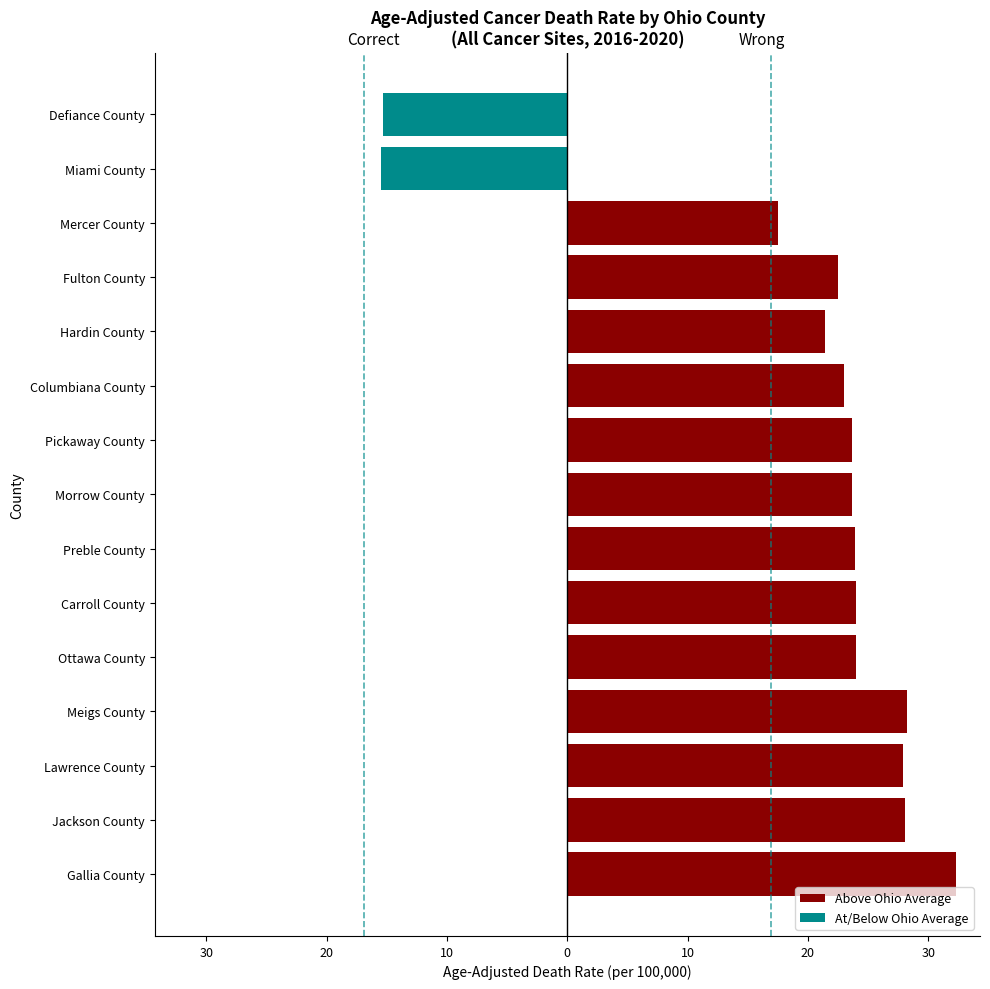

Reading right to left, list all the values displayed in this chart.

Above Ohio Average: 0.0	0.0	17.5	22.5	21.4	23.0	23.7	23.7	23.9	24.0	24.0	28.2	27.9	28.1	32.3
At/Below Ohio Average: -15.3	-15.5	0.0	0.0	0.0	0.0	0.0	0.0	0.0	0.0	0.0	0.0	0.0	0.0	0.0